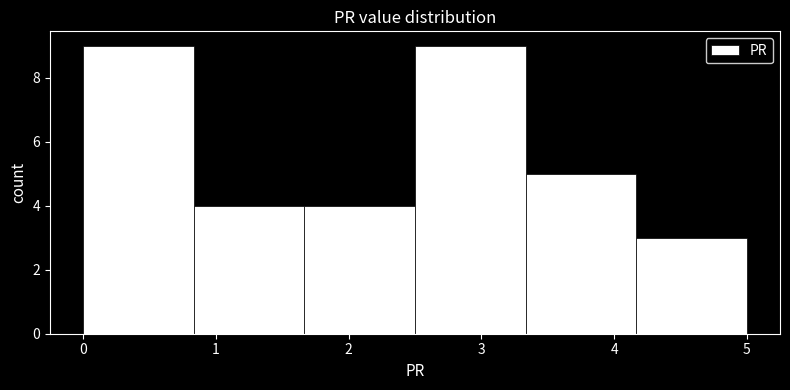

How tall is the bar that spans 4.2 to 5.0 on the x-axis? Neither the bar edges nor the heights are printed on the chart, so give them approximately, as read against the axes.

3